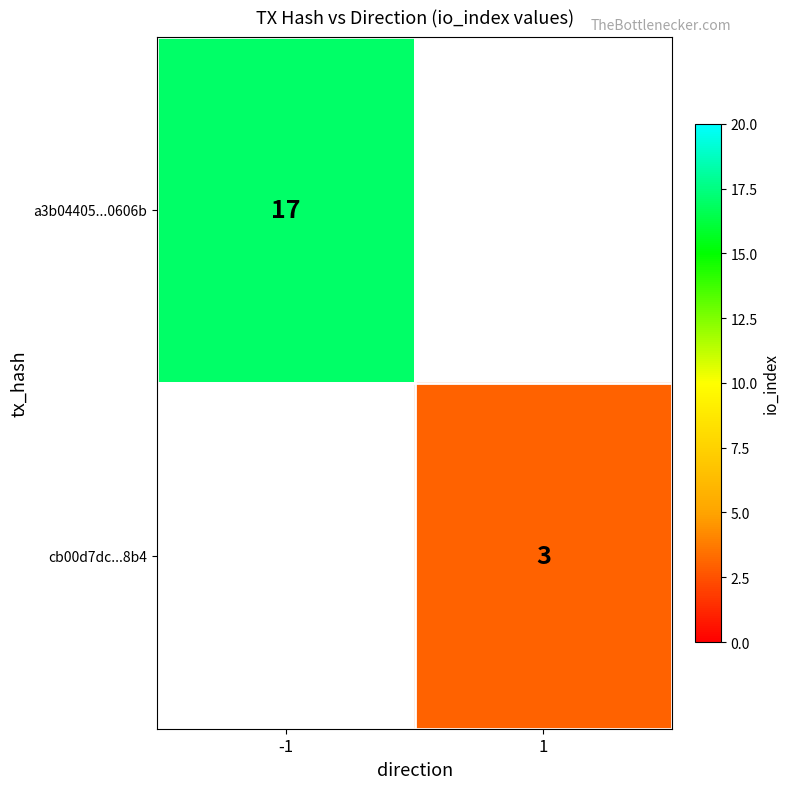

The value of cb00d7dc...8b4 at 1 is 1. True or false?

False